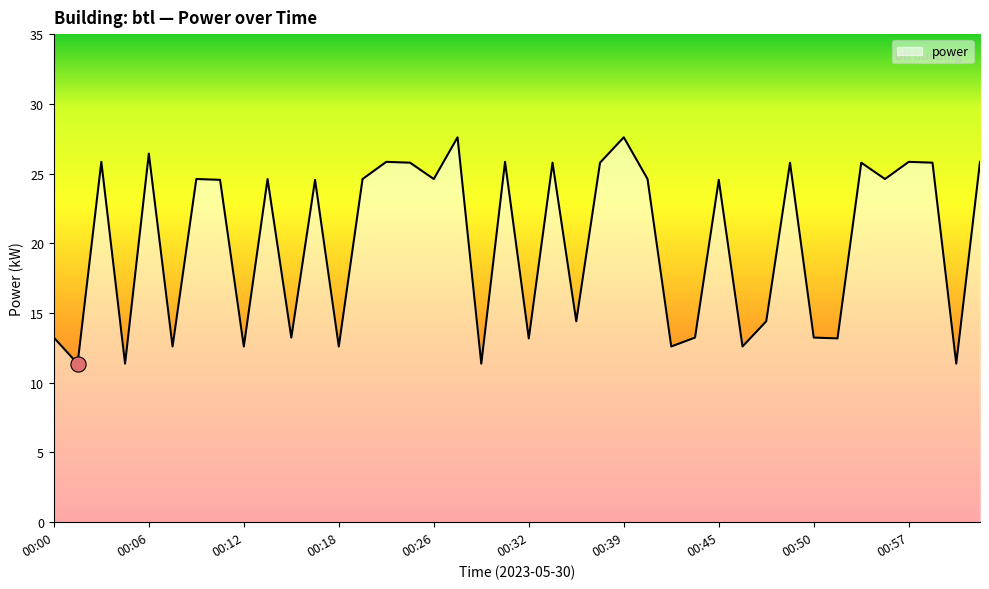

What is the maximum value shown in the chart?

27.6